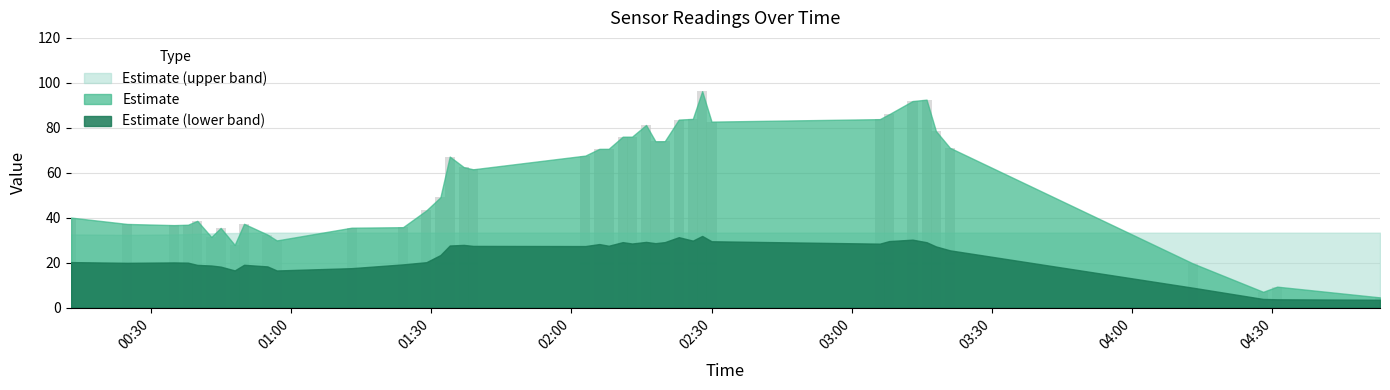

What is the maximum value shown in the chart?

96.3